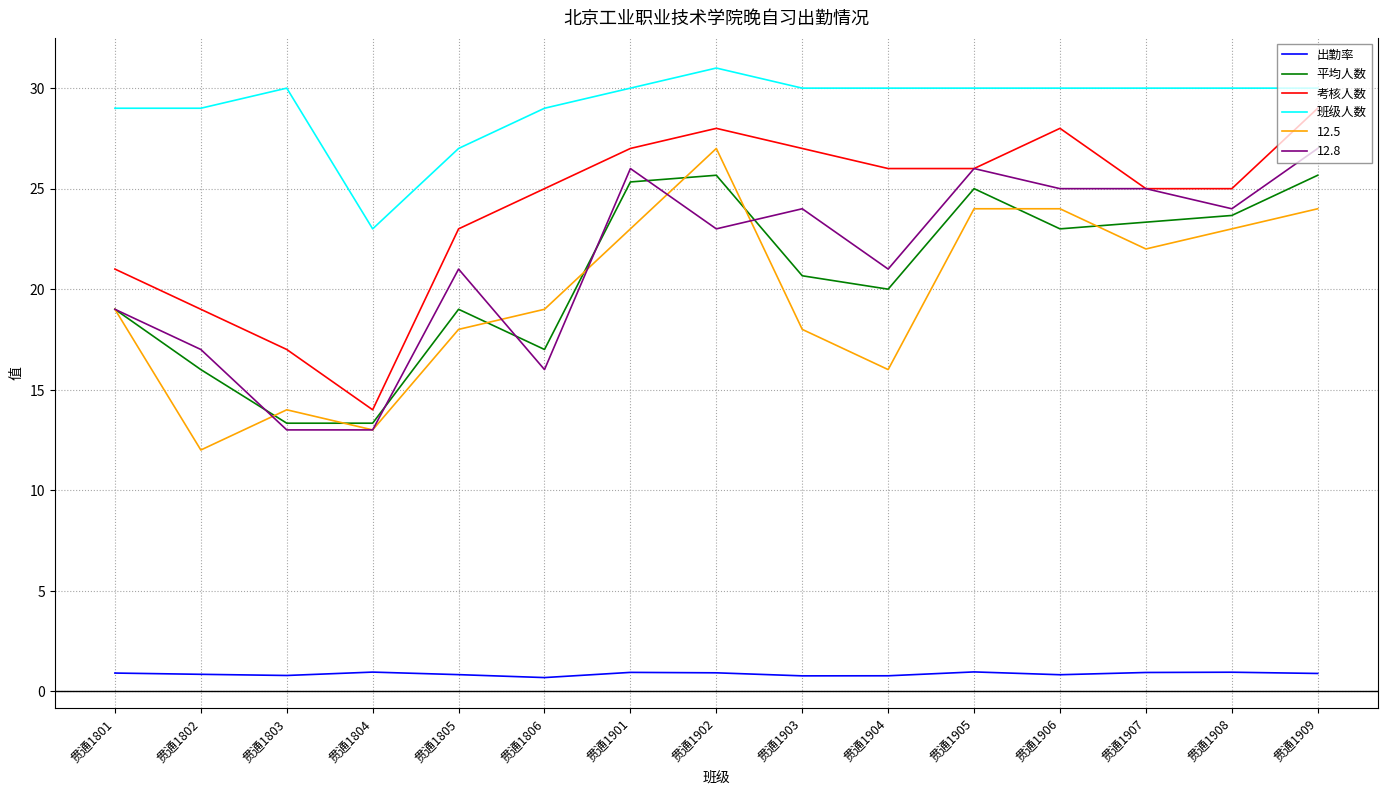

At which category does the chart reach its peak across all series?

贯通1902